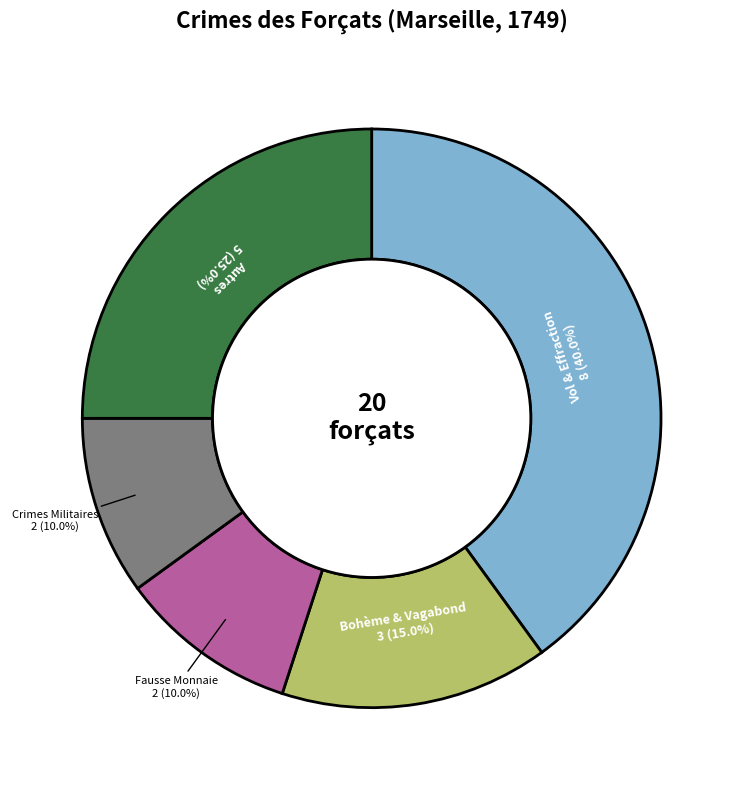

Combined, what portion of the pie is Autres and Vol & Effraction?

65.0%